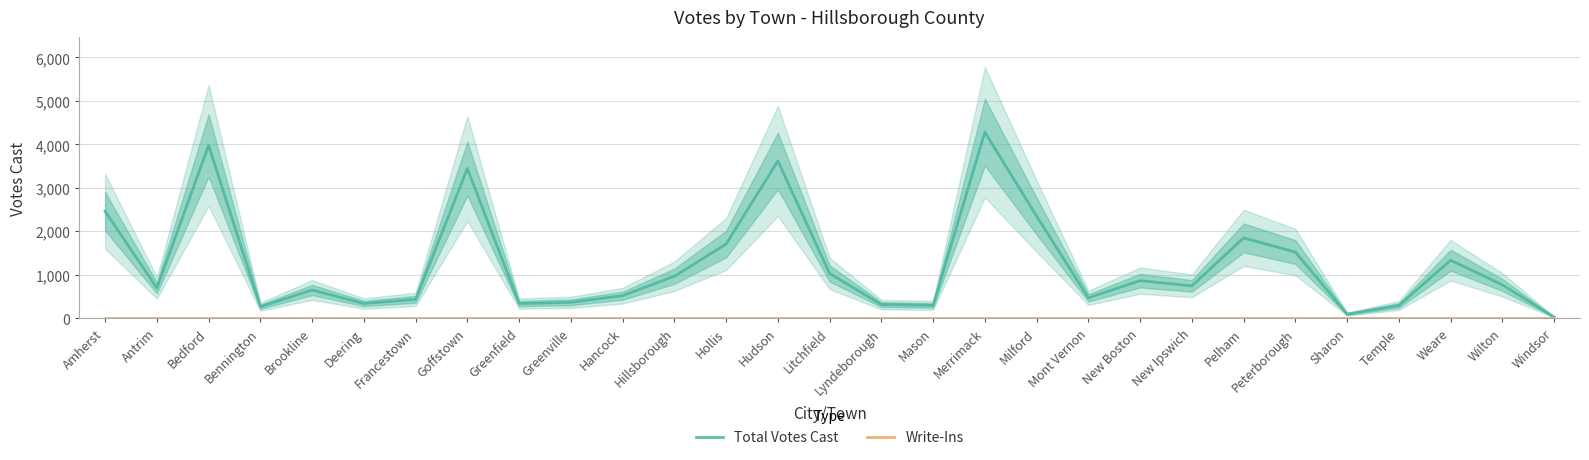

Which series has the largest total across all categories?

Total Votes Cast